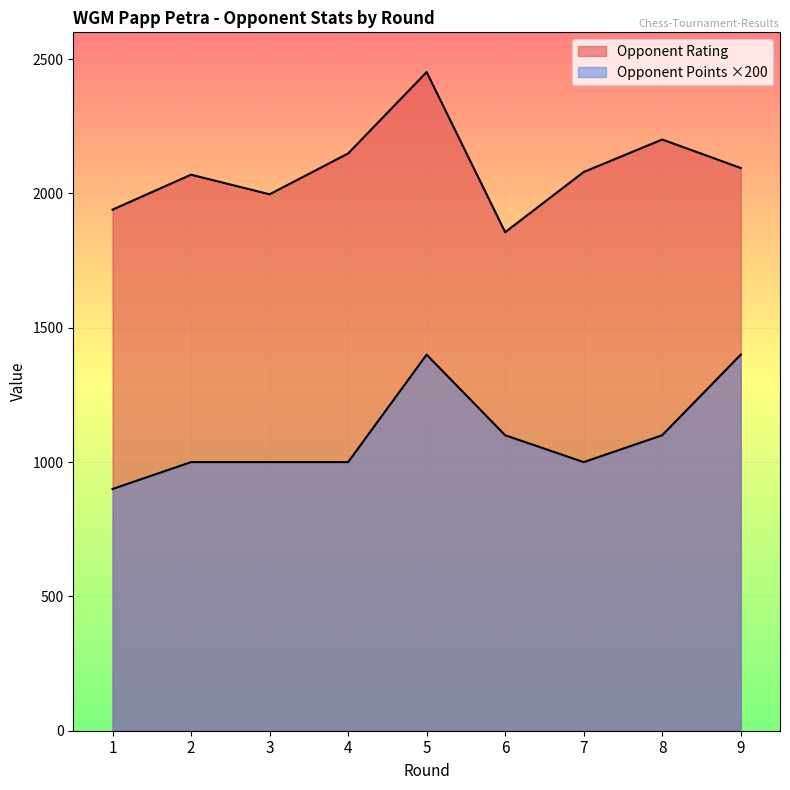

At 1, list the series in order from smallest to largest.

Opponent Points, Opponent Rating